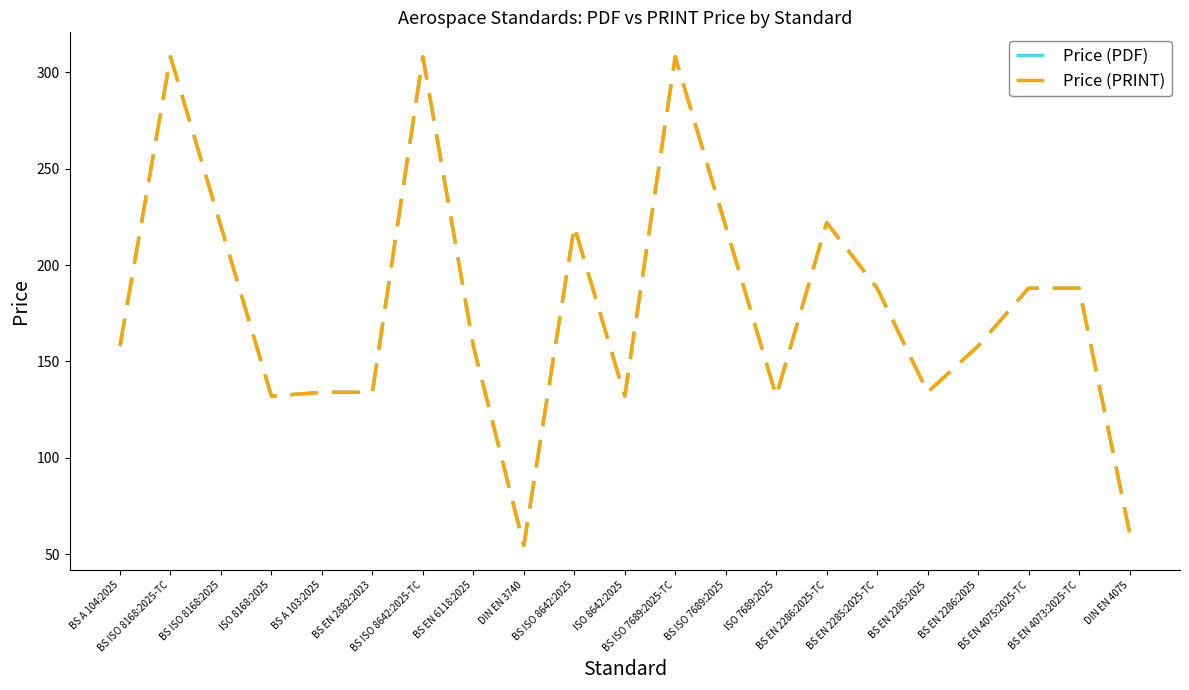

The Price (PRINT) series shows 232.5 at ISO 7689:2025. True or false?

False